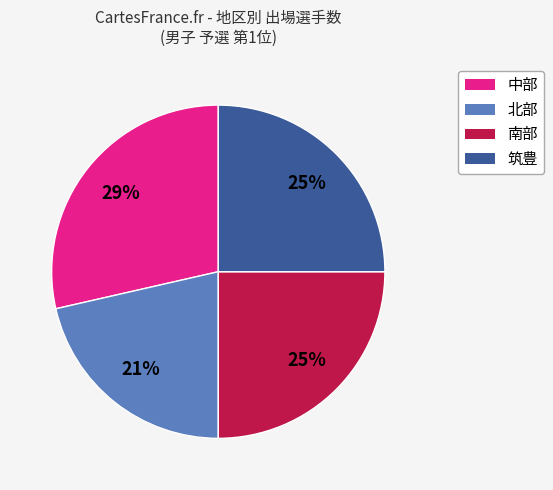

Is there any slice that represents more than half of the pie?

No